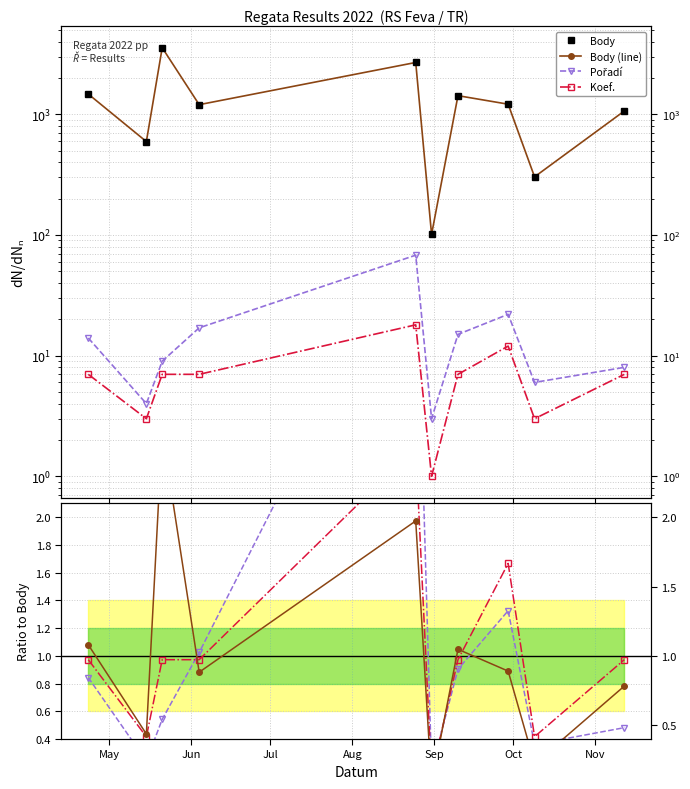

In Body, how many points are higher than both neighbors (excluding endpoints)?

3